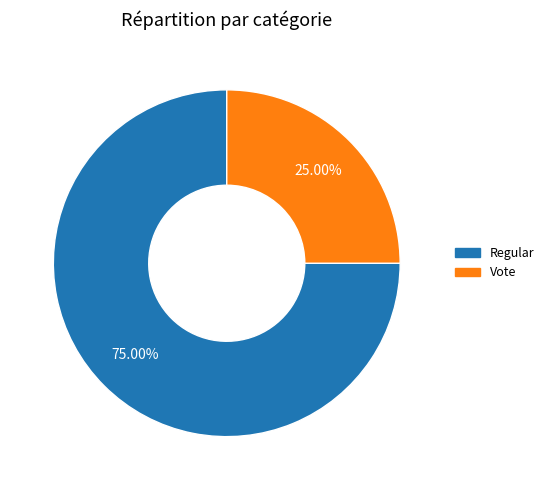

What percentage is the Vote slice, to the nearest percent?

25%